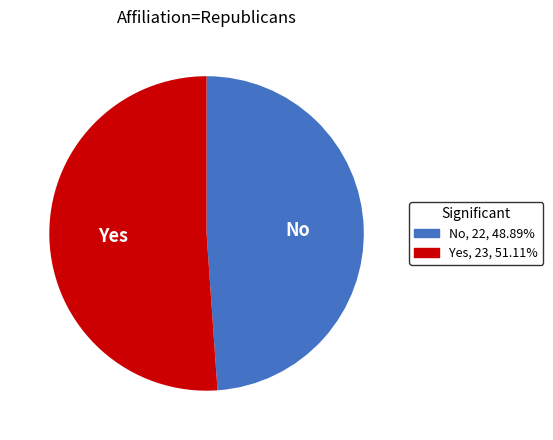

Rank the categories by value from highest to lowest.

Yes, No